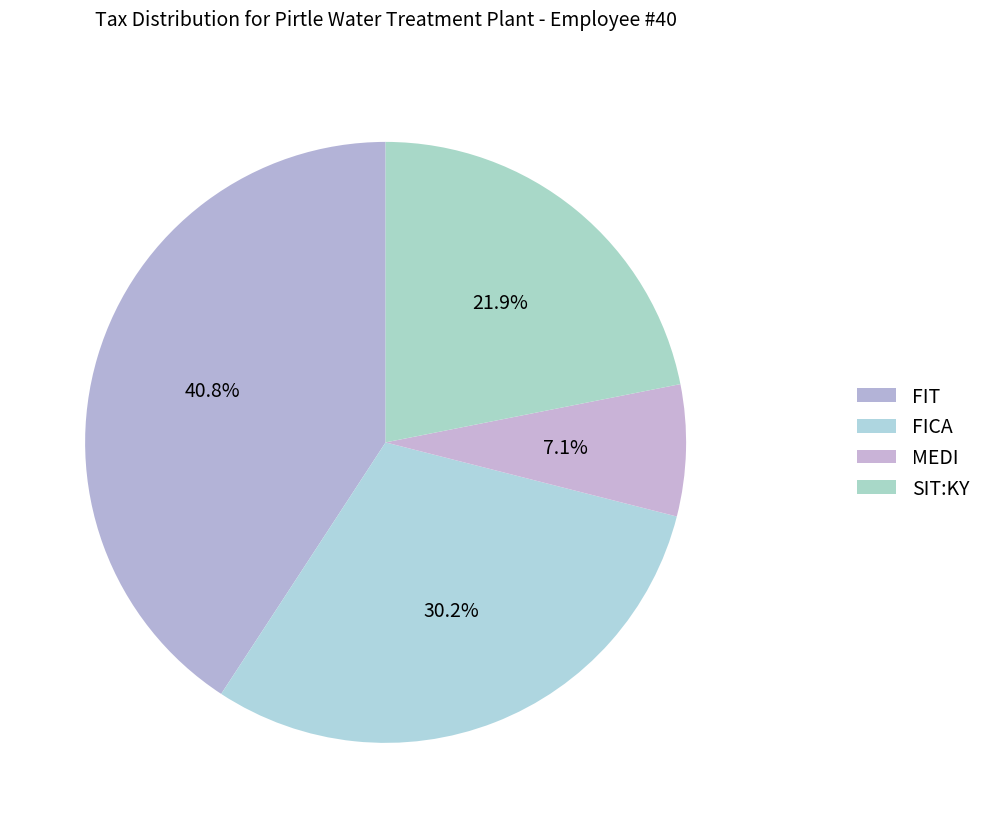

Does SIT:KY account for over 50% of the chart?

No